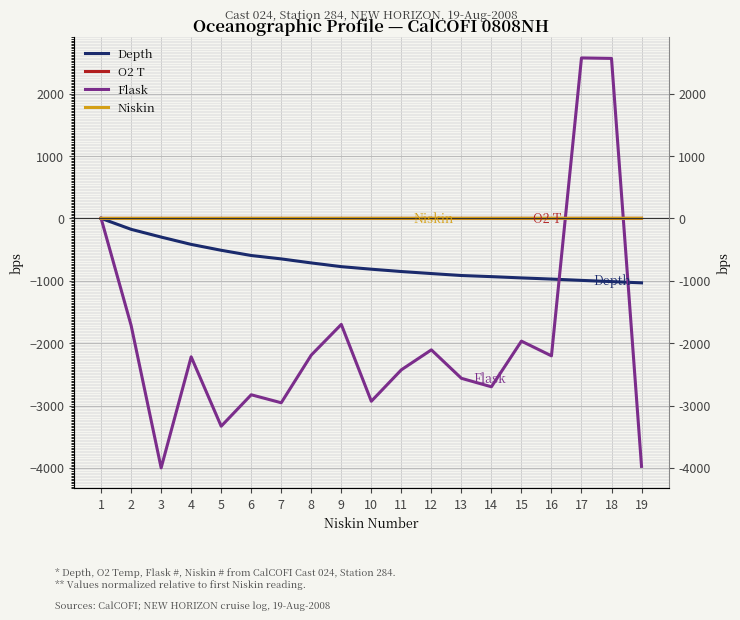

True or false: Depth has more than 0 points higher than both neighbors.

False